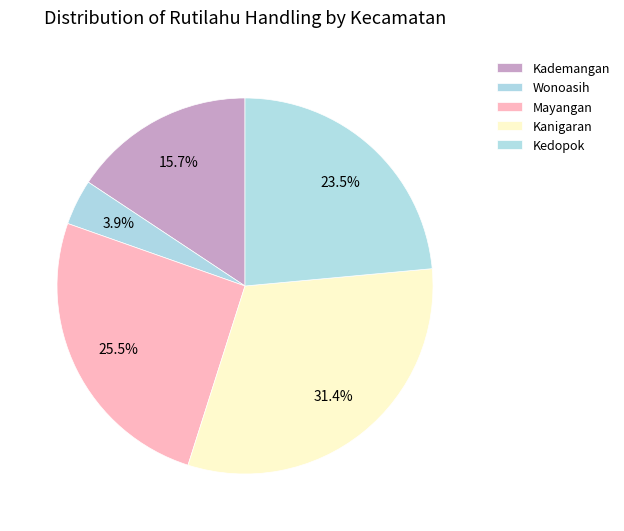

Which slice is the smallest?

Wonoasih